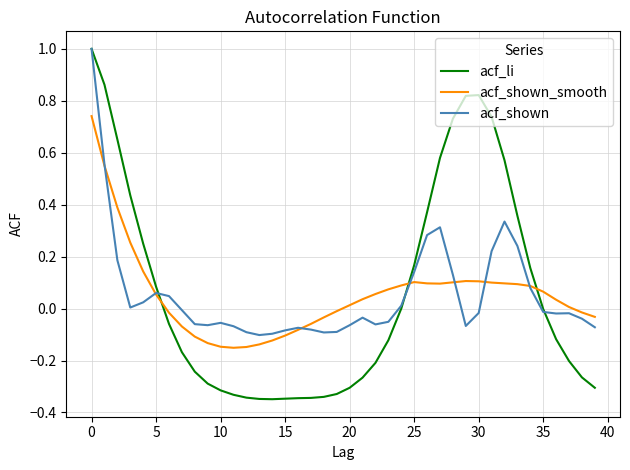

Which series has the largest range (max minus min)?

acf_li